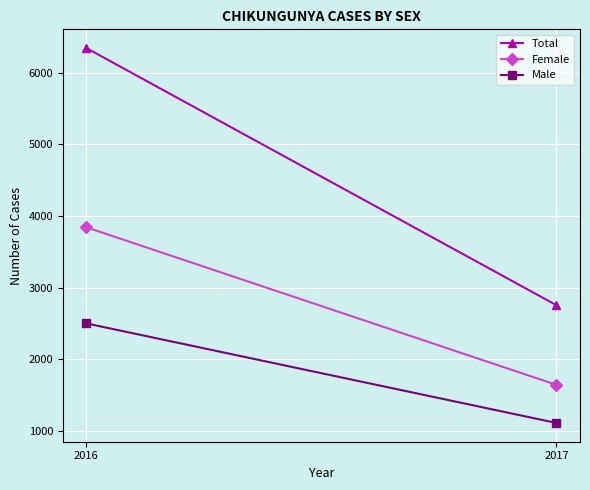

Reading left to right, what are all the values shown in this chart?

Total: 2016=6346	2017=2756
Female: 2016=3844	2017=1644
Male: 2016=2502	2017=1112